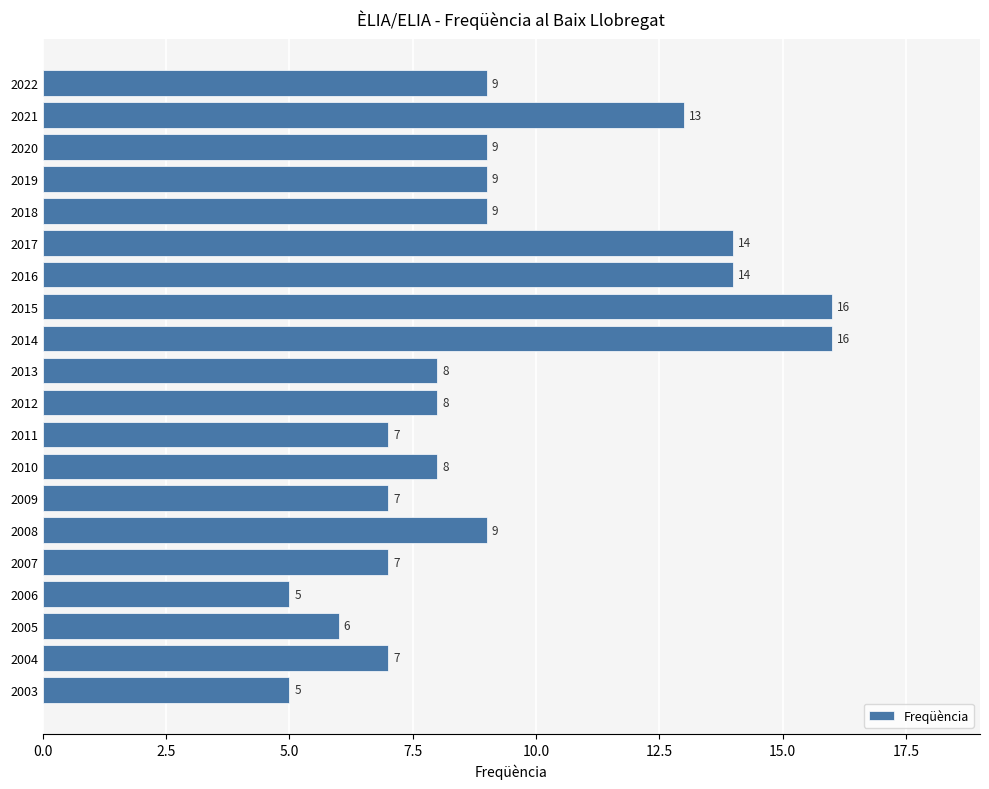

What is the smallest value displayed?

5